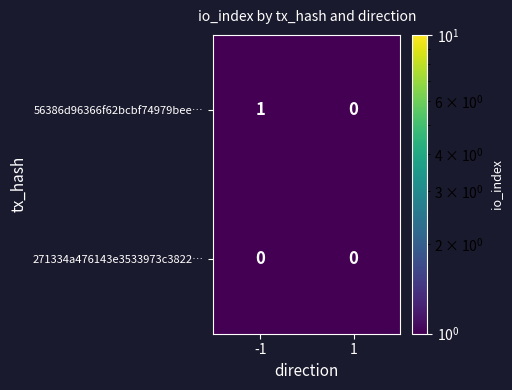

List the series in order of their peak value, highest first.

56386d96366f62bcbf74979bee…, 271334a476143e3533973c3822…